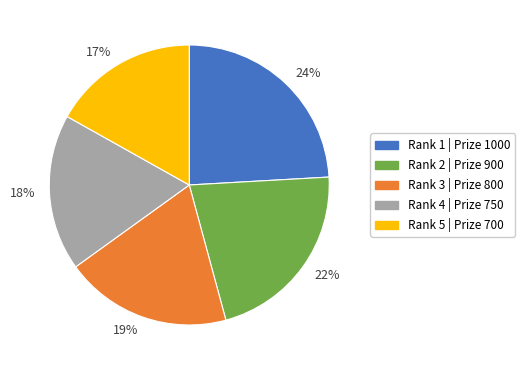

Is there a majority slice in this chart?

No